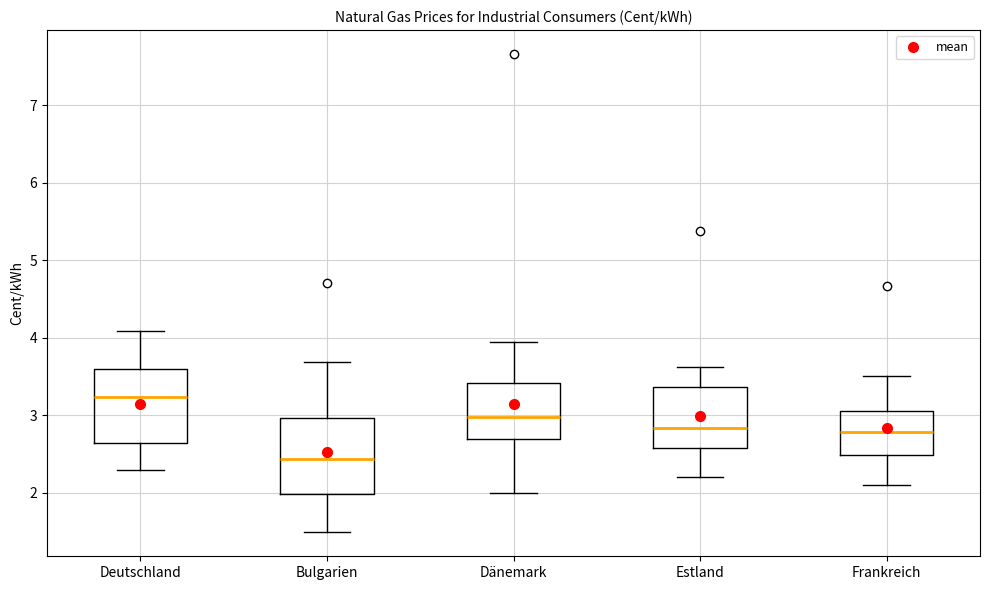

Reading left to right, read every box against the y-axis: the position of its median line, the range the box covers, and the ends of its whiskers. The values are not printed on the chart, so give them approximately, as read against the axis.

Deutschland: median 3.2, box 2.6 to 3.6, whiskers 2.3 to 4.1
Bulgarien: median 2.4, box 2.0 to 3.0, whiskers 1.5 to 3.7
Dänemark: median 3.0, box 2.7 to 3.4, whiskers 2.0 to 4.0
Estland: median 2.8, box 2.6 to 3.4, whiskers 2.2 to 3.6
Frankreich: median 2.8, box 2.5 to 3.1, whiskers 2.1 to 3.5